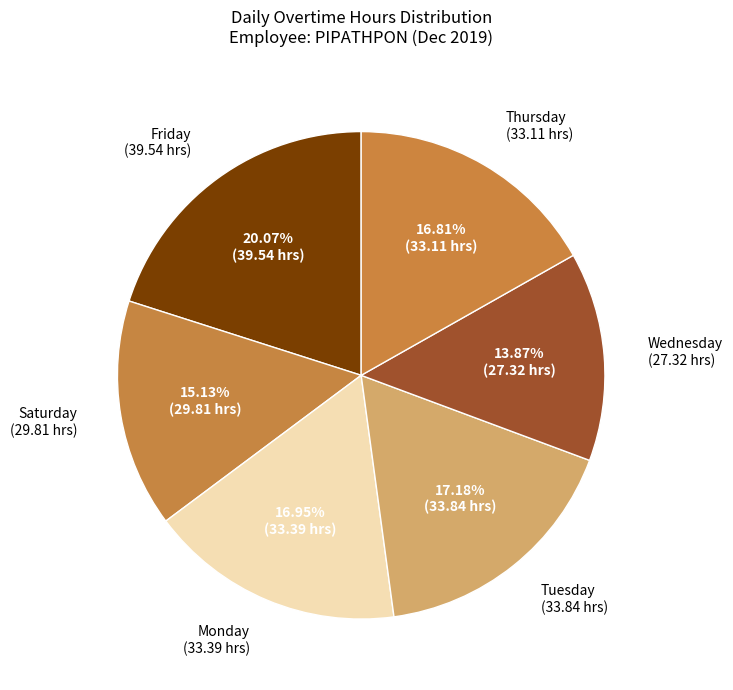

Does any single category account for the majority?

No